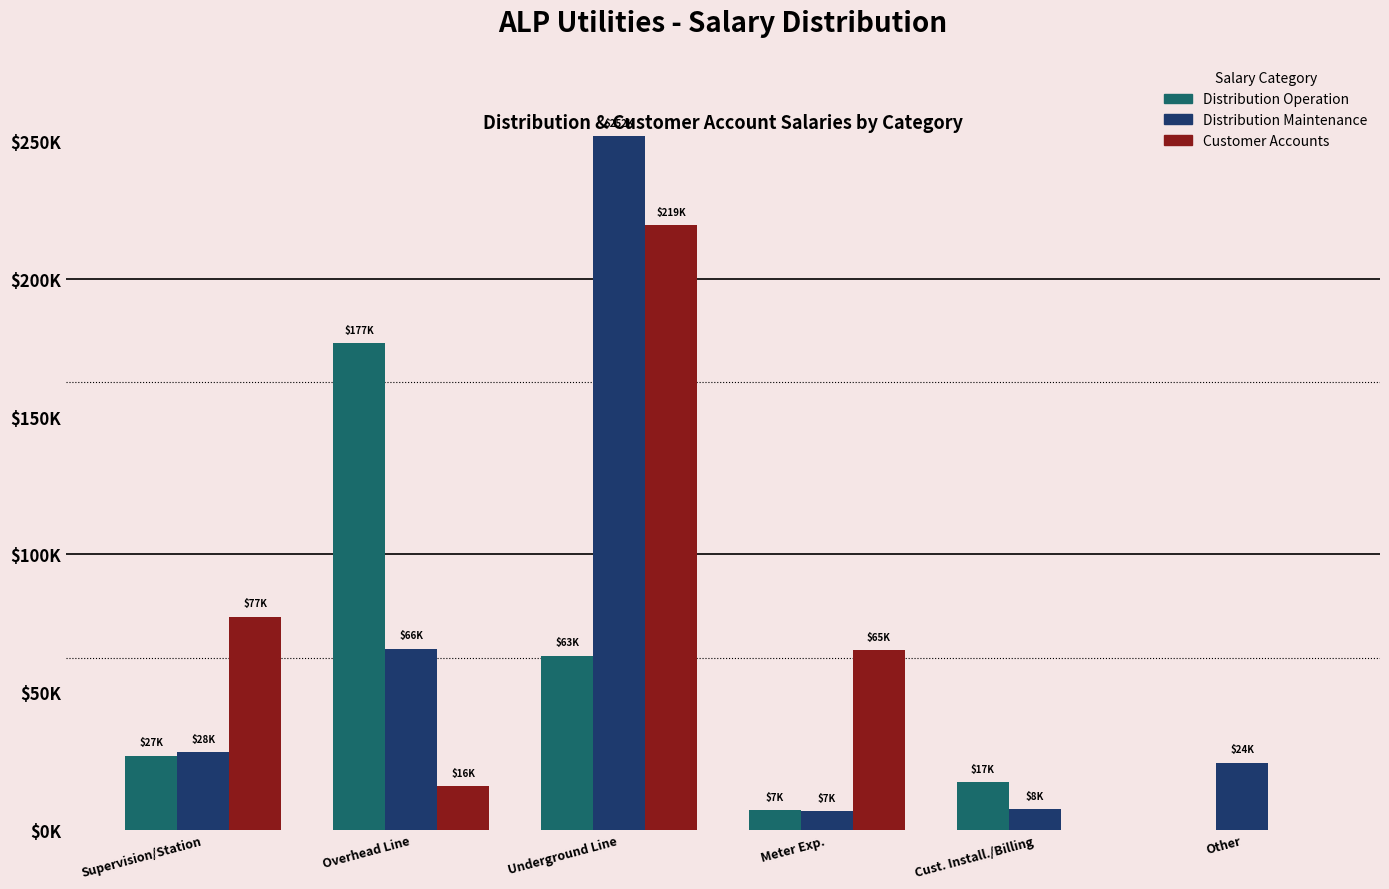

How many values in the Distribution Operation series are below 26847?

3